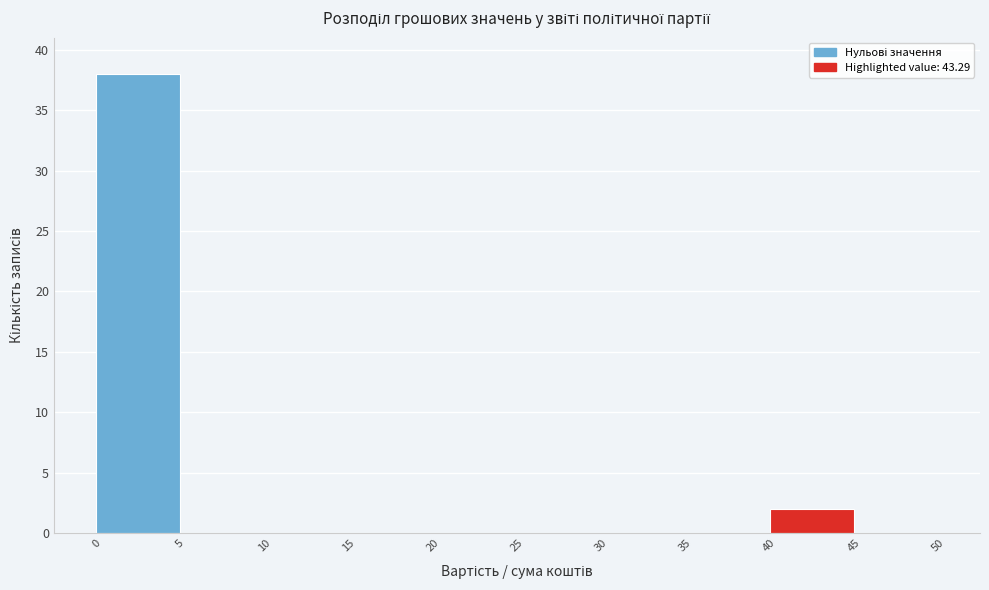

Which range on the x-axis has the tallest bar?

0 to 5